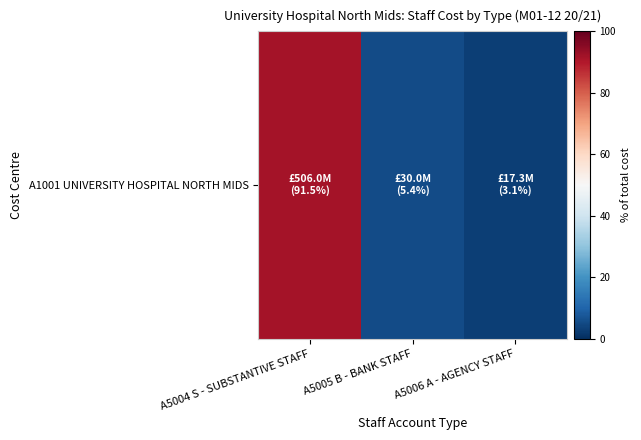

How many data points are less than 5?

1